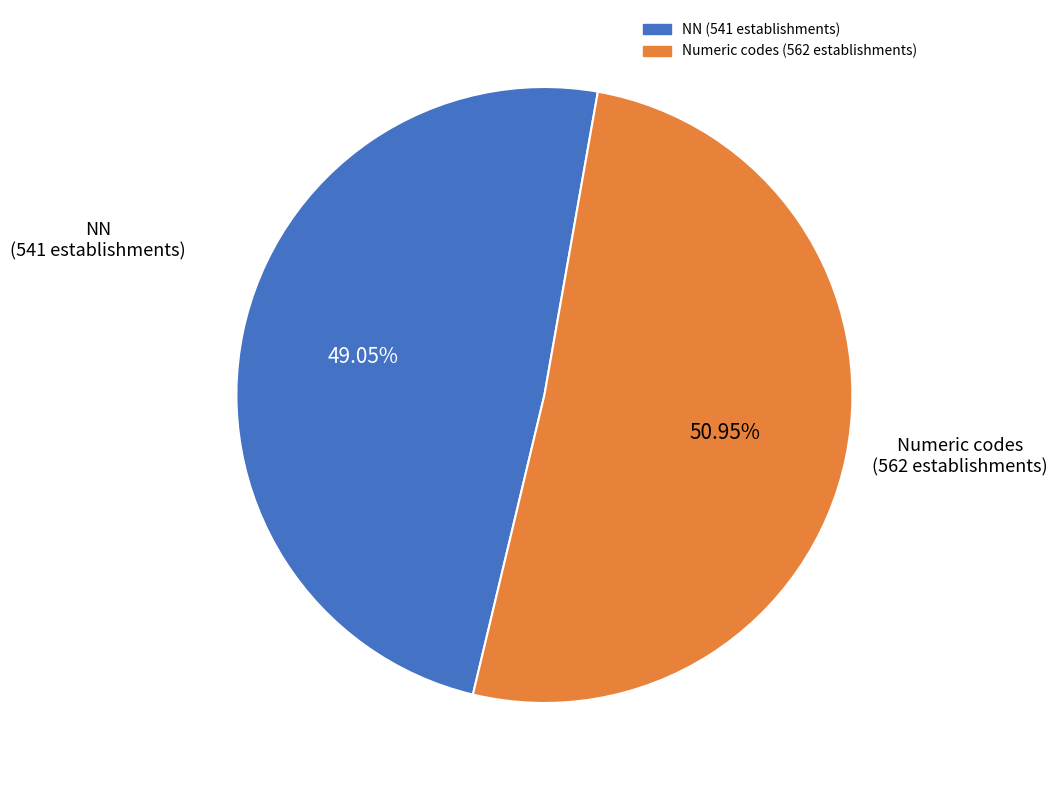

Count the number of slices in the pie.

2